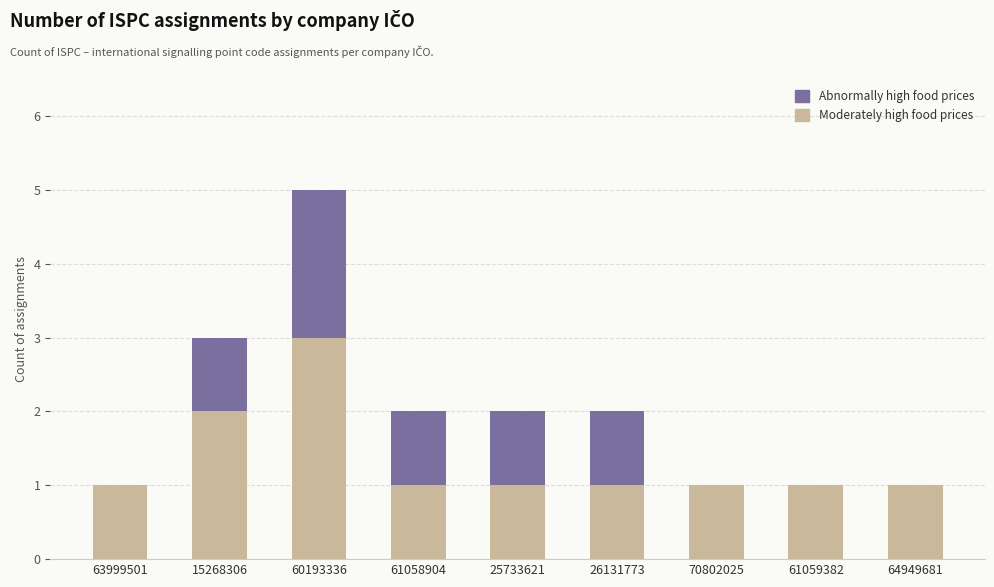

At which category is the sum across all series the highest?

60193336